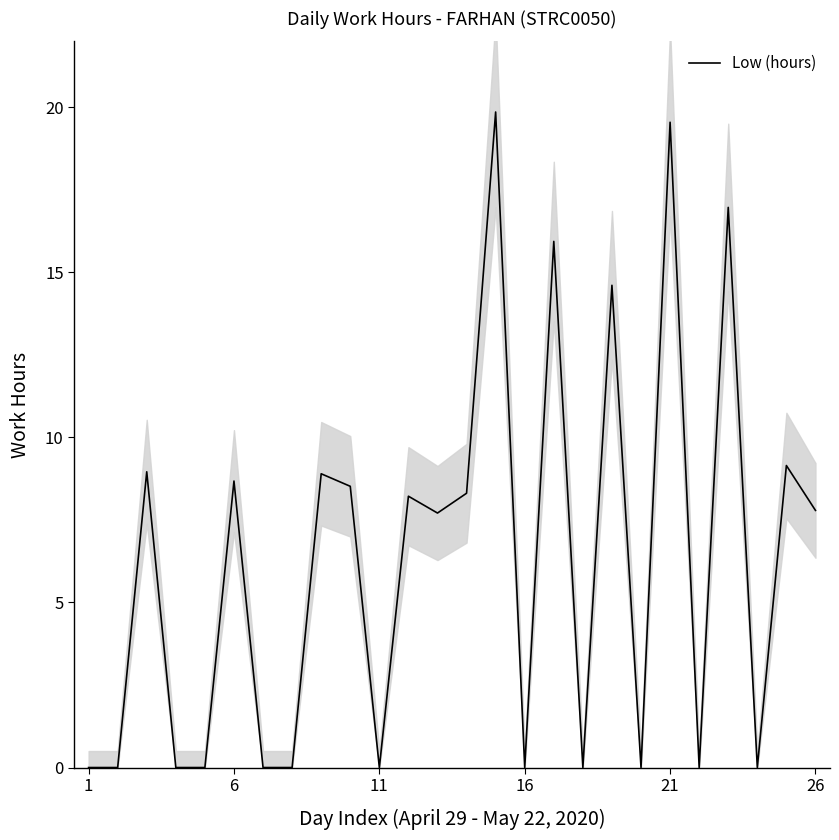

True or false: Low (hours) has a value of 0.0 at 16.

True